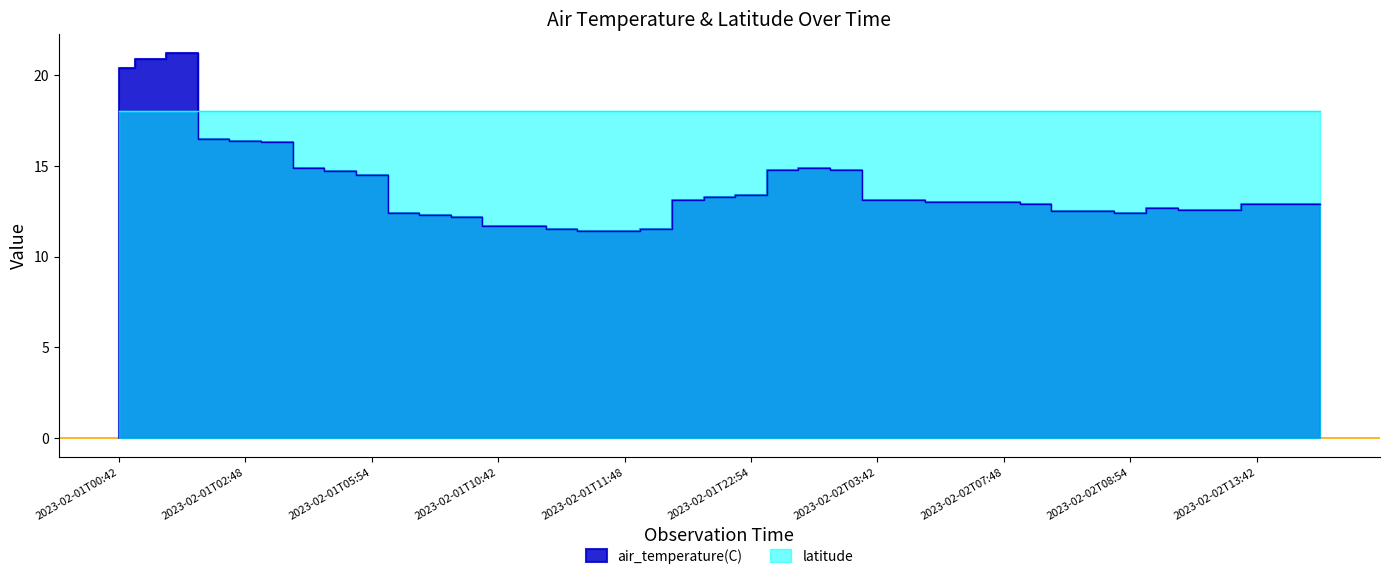

What is the change in value from 2023-02-02T07:42 to 2023-02-02T13:42?

-0.1